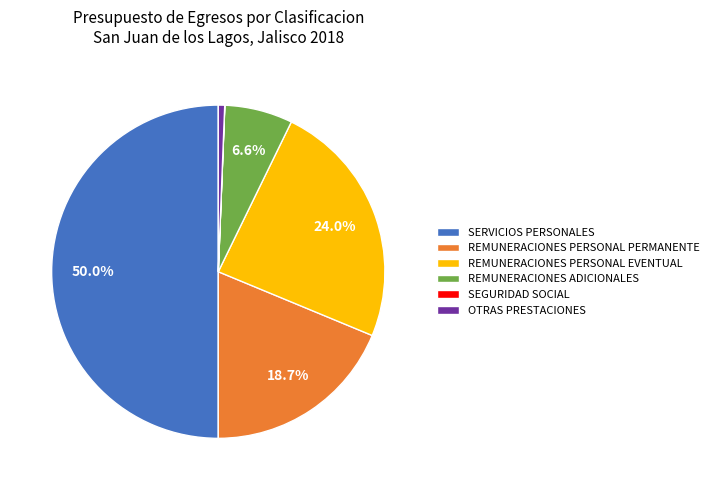

How much of the chart is everything except REMUNERACIONES PERSONAL PERMANENTE?

81.3%